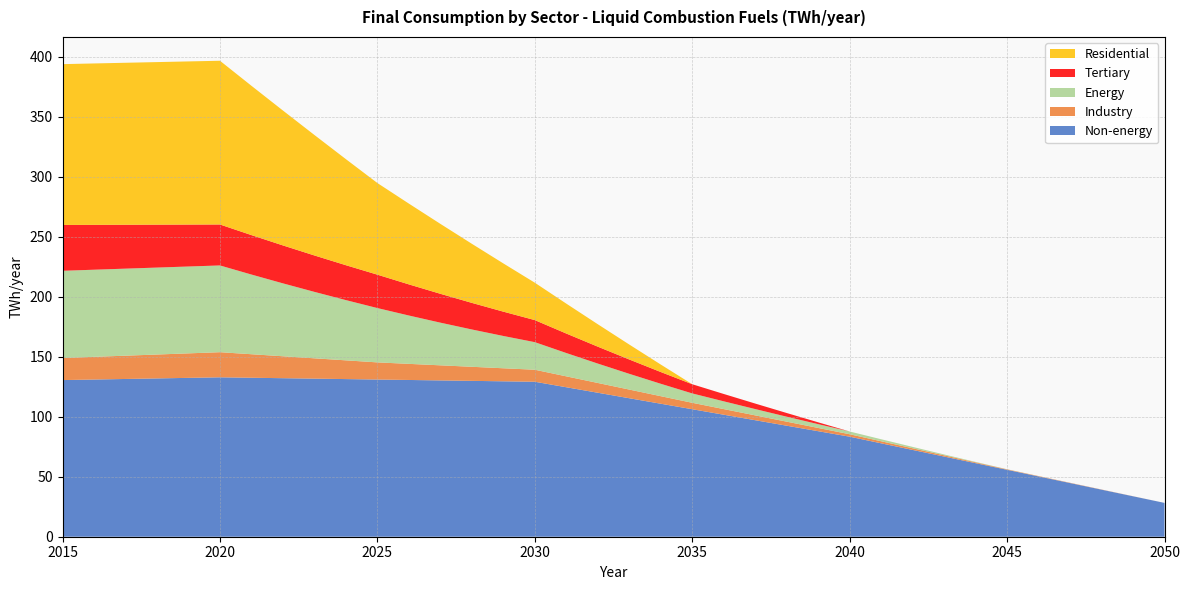

Reading right to left, list all the values displayed in this chart.

Non-energy: 2050=28.2	2049=33.7	2048=39.2	2047=44.8	2046=50.3	2045=55.8	2044=61.3	2043=66.8	2042=72.3	2041=77.9	2040=83.4	2039=88.0	2038=92.5	2037=97.1	2036=101.7	2035=106.3	2034=110.9	2033=115.4	2032=120.0	2031=124.6	2030=129.2	2029=129.5	2028=129.9	2027=130.3	2026=130.7	2025=131.0	2024=131.4	2023=131.8	2022=132.1	2021=132.5	2020=132.9	2019=132.4	2018=132.0	2017=131.5	2016=131.0	2015=130.6
Industry: 2050=0.0	2049=0.1	2048=0.1	2047=0.2	2046=0.3	2045=0.4	2044=0.7	2043=1.0	2042=1.4	2041=1.7	2040=2.0	2039=2.7	2038=3.4	2037=4.0	2036=4.7	2035=5.4	2034=6.3	2033=7.2	2032=8.2	2031=9.1	2030=10.0	2029=10.9	2028=11.7	2027=12.6	2026=13.4	2025=14.3	2024=15.6	2023=16.9	2022=18.3	2021=19.6	2020=20.9	2019=20.4	2018=19.9	2017=19.4	2016=18.9	2015=18.4
Energy: 2050=0.0	2049=0.0	2048=0.0	2047=0.0	2046=0.0	2045=0.1	2044=0.4	2043=0.7	2042=1.2	2041=1.7	2040=2.3	2039=3.2	2038=4.1	2037=5.2	2036=6.5	2035=7.8	2034=10.3	2033=13.1	2032=16.2	2031=19.4	2030=23.0	2029=26.9	2028=31.1	2027=35.6	2026=40.3	2025=45.3	2024=50.2	2023=55.4	2022=60.8	2021=66.4	2020=72.3	2019=72.4	2018=72.5	2017=72.5	2016=72.6	2015=72.7
Tertiary: 2050=0.0	2049=0.0	2048=0.0	2047=0.0	2046=0.0	2045=0.0	2044=0.0	2043=0.0	2042=0.0	2041=0.0	2040=0.0	2039=1.5	2038=3.1	2037=4.6	2036=6.1	2035=7.7	2034=9.8	2033=11.9	2032=14.1	2031=16.2	2030=18.4	2029=20.3	2028=22.2	2027=24.1	2026=25.9	2025=27.8	2024=29.1	2023=30.4	2022=31.6	2021=32.9	2020=34.1	2019=35.0	2018=35.8	2017=36.6	2016=37.4	2015=38.2
Residential: 2050=0.0	2049=0.0	2048=0.0	2047=0.0	2046=0.0	2045=0.0	2044=0.0	2043=0.0	2042=0.0	2041=0.0	2040=0.0	2039=0.0	2038=0.0	2037=0.0	2036=0.0	2035=0.0	2034=6.2	2033=12.5	2032=18.7	2031=24.9	2030=31.2	2029=40.2	2028=49.3	2027=58.3	2026=67.3	2025=76.4	2024=88.4	2023=100.4	2022=112.4	2021=124.5	2020=136.5	2019=136.0	2018=135.5	2017=135.0	2016=134.5	2015=134.1